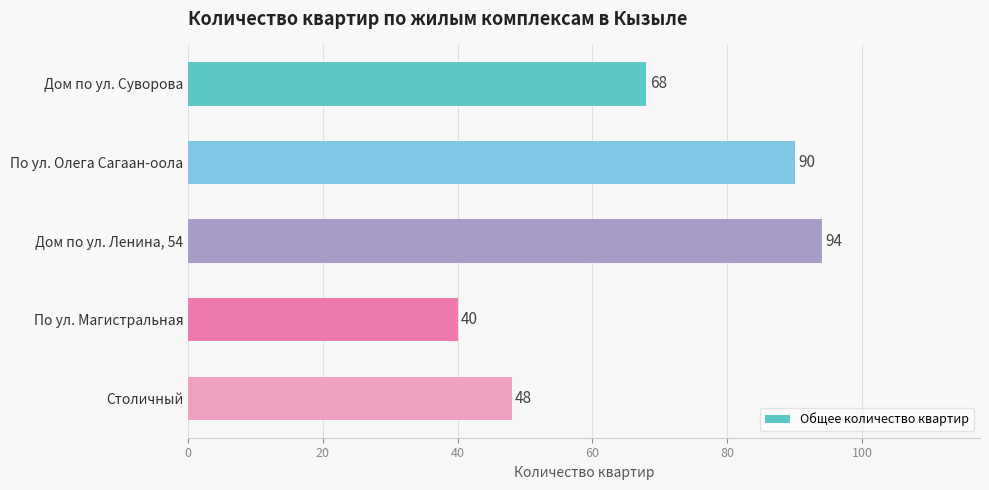

Count the number of categories in the chart.

5